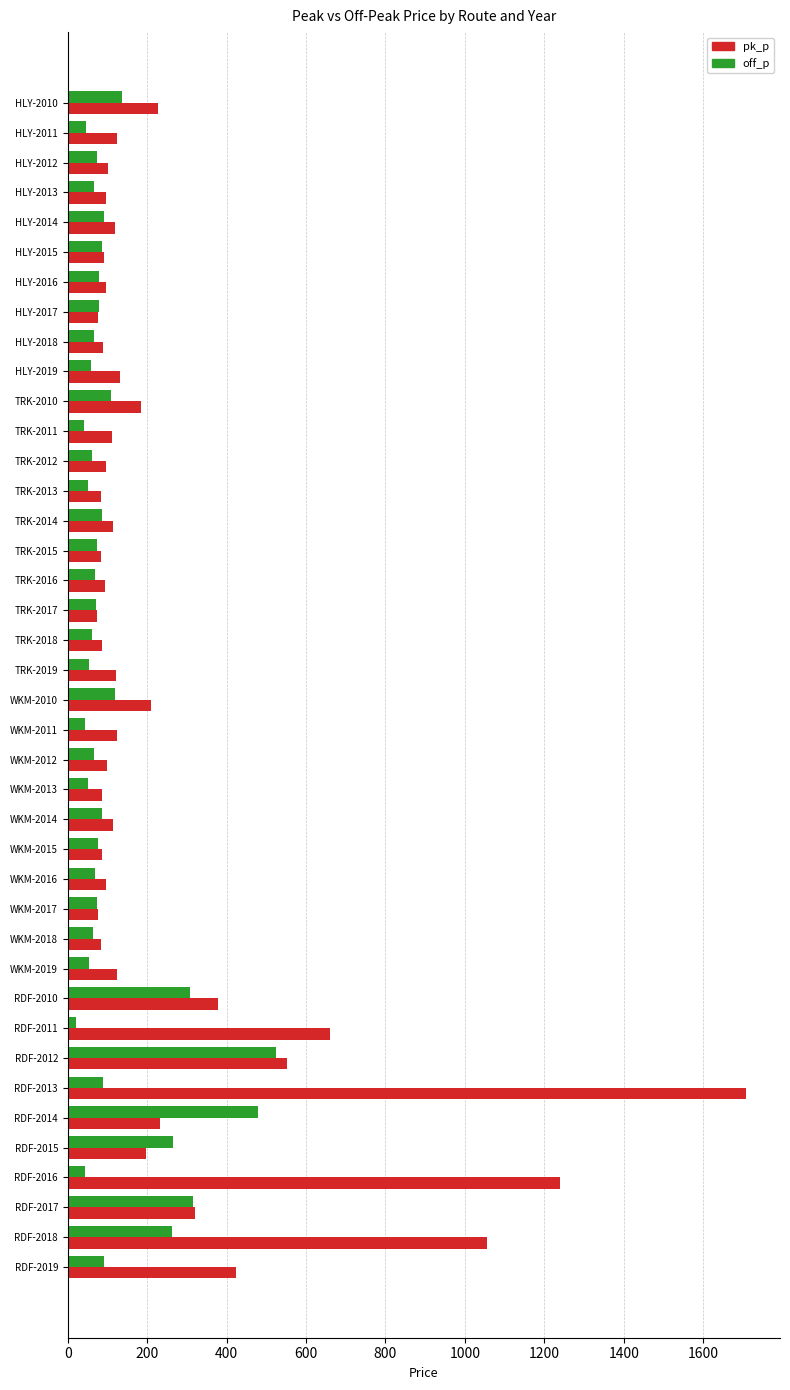

How many values in the pk_p series are below 113?

19